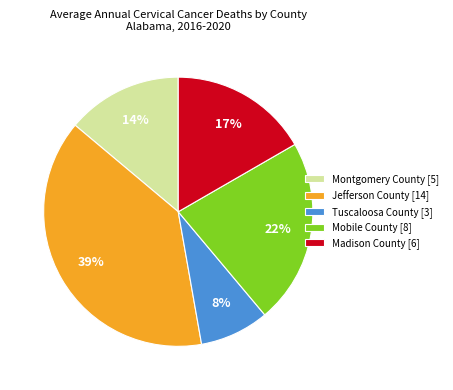

How many slices are in this pie chart?

5